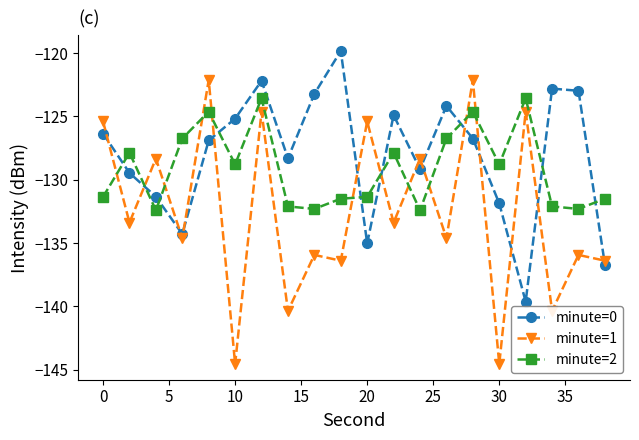

Which series has the widest spread of values?

minute=1